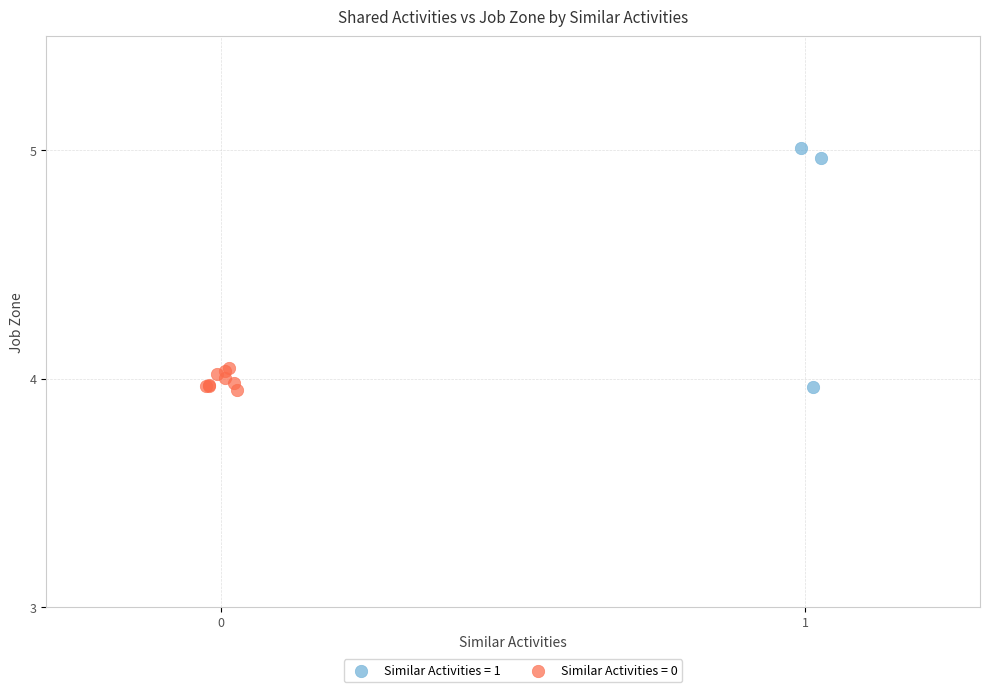

Which series contains the highest Y value?

Similar Activities = 1